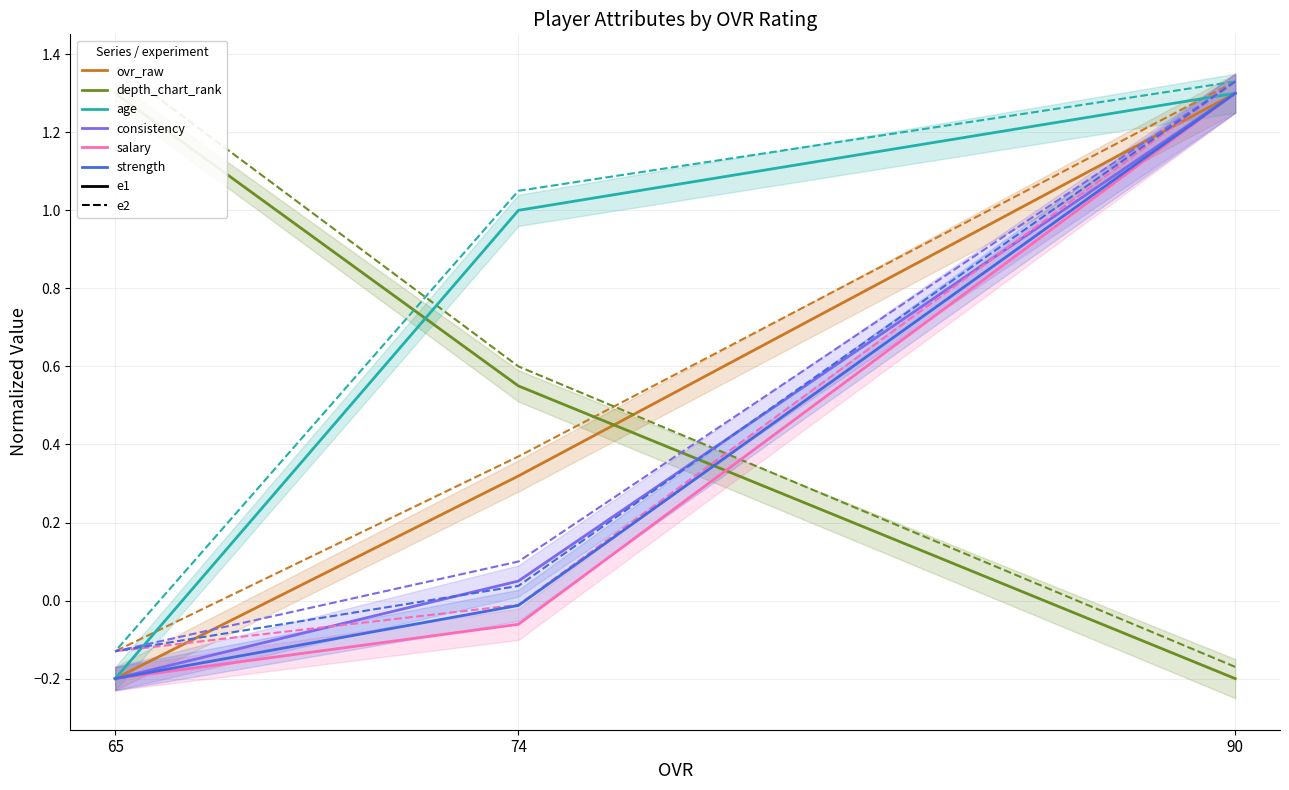

At which label is strength closest to 0?

74